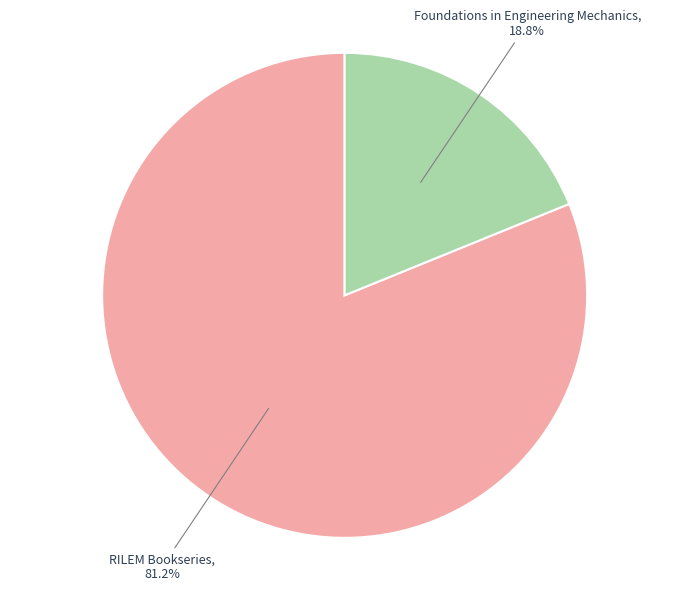

To the nearest percent, what percentage of the pie is RILEM Bookseries?

81%